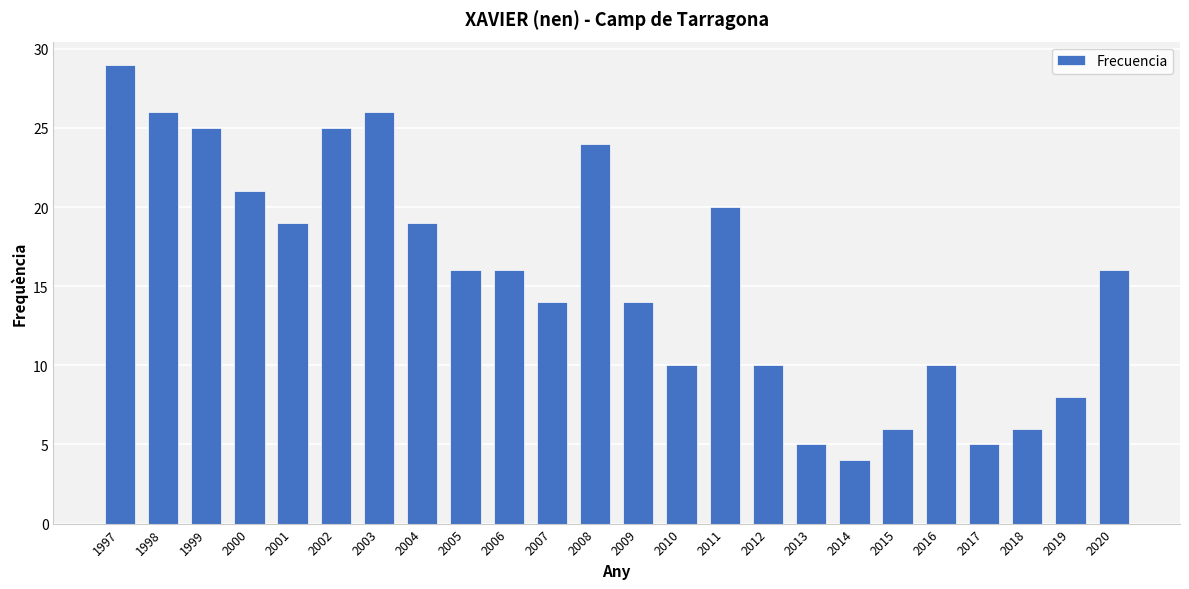

At which category does the chart reach its minimum across all series?

2014